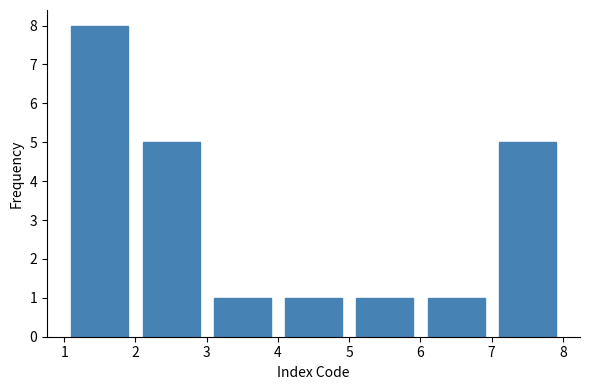

Reading left to right, transcribe this chart: for each bar, give the range it covers on the x-axis and its height. The values are not printed on the chart, so give them approximately, as read against the axis.

1 to 2: 8
2 to 3: 5
3 to 4: 1
4 to 5: 1
5 to 6: 1
6 to 7: 1
7 to 8: 5